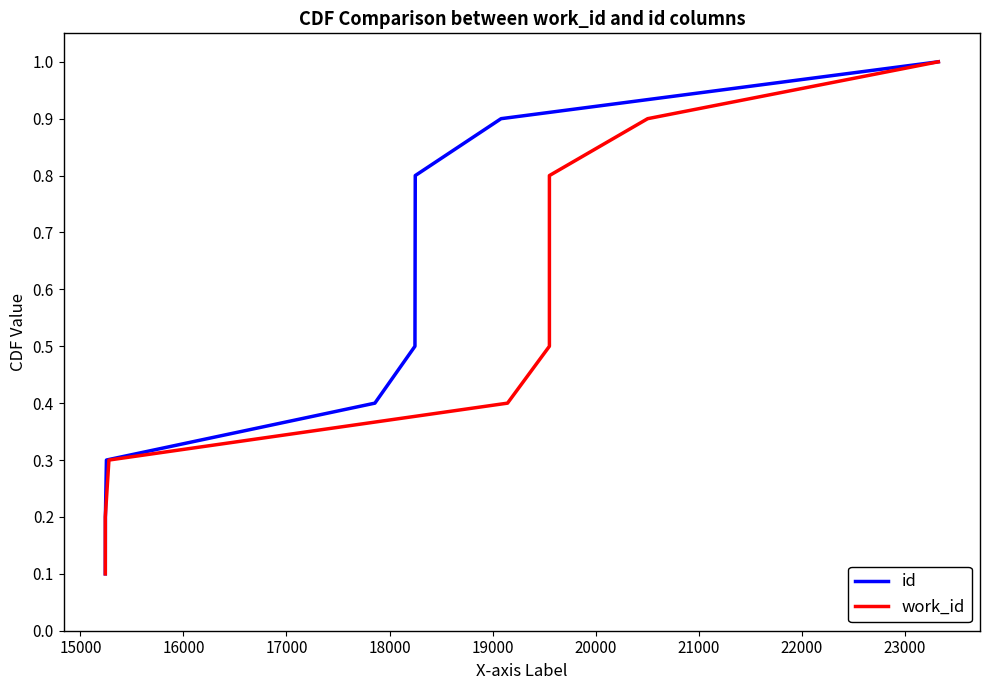

What is the minimum value shown in the chart?

0.1